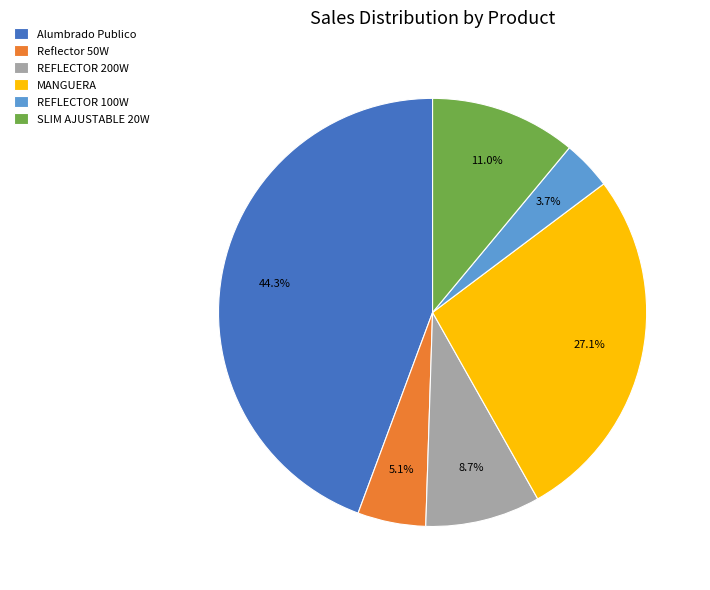

What is the ratio of the value at SLIM AJUSTABLE 20W to the value at REFLECTOR 100W?

3.0